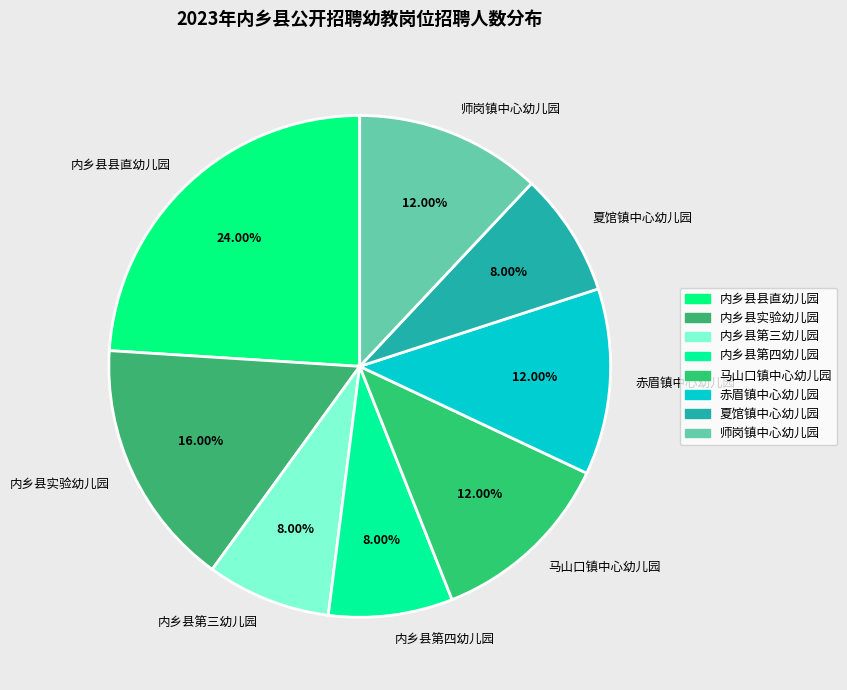

True or false: 内乡县县直幼儿园 accounts for 36% of the total.

False